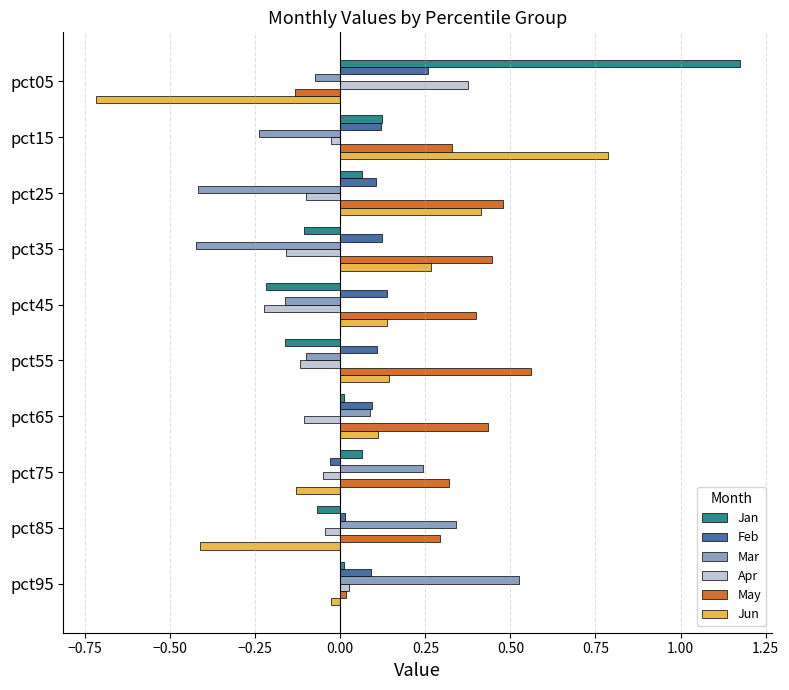

At which label does May reach its minimum?

pct05